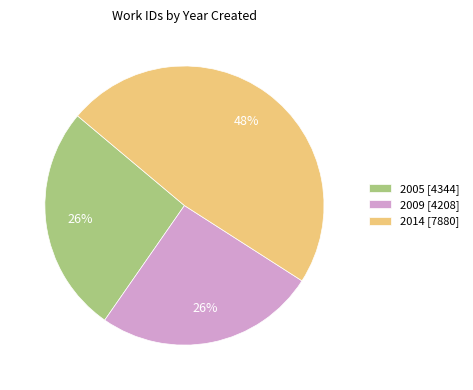

Is the sum of 2014 [7880] and 2009 [4208] greater than half?

Yes